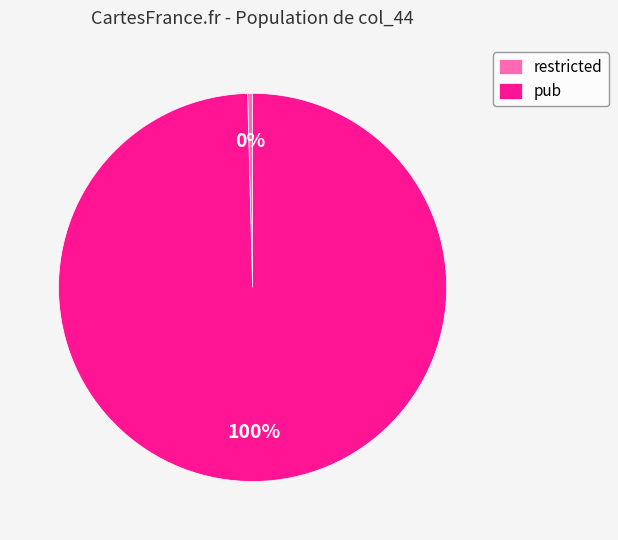

Which has a higher value, restricted or pub?

pub